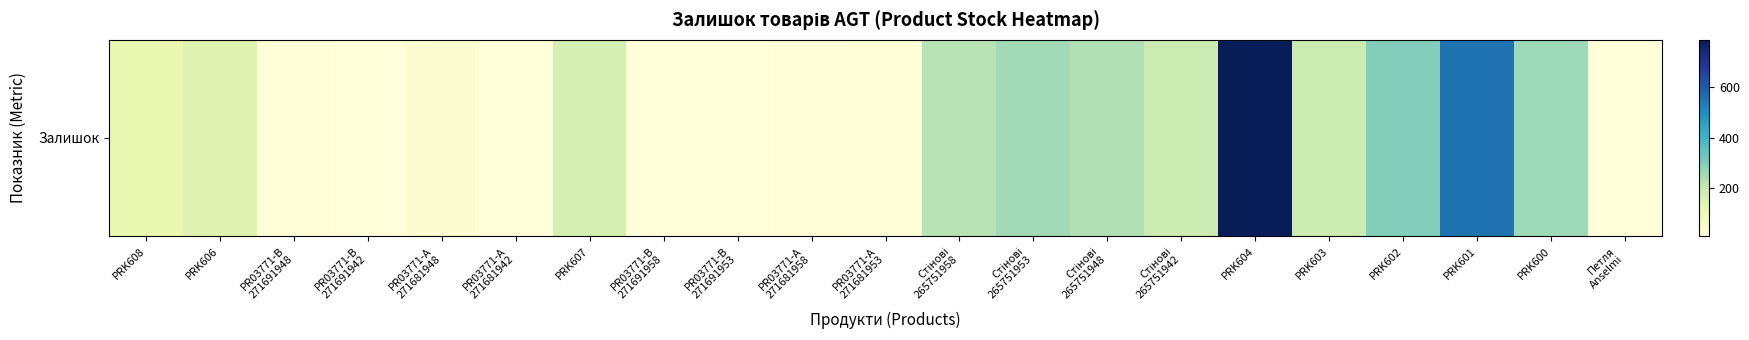

How many categories are shown in the chart?

21